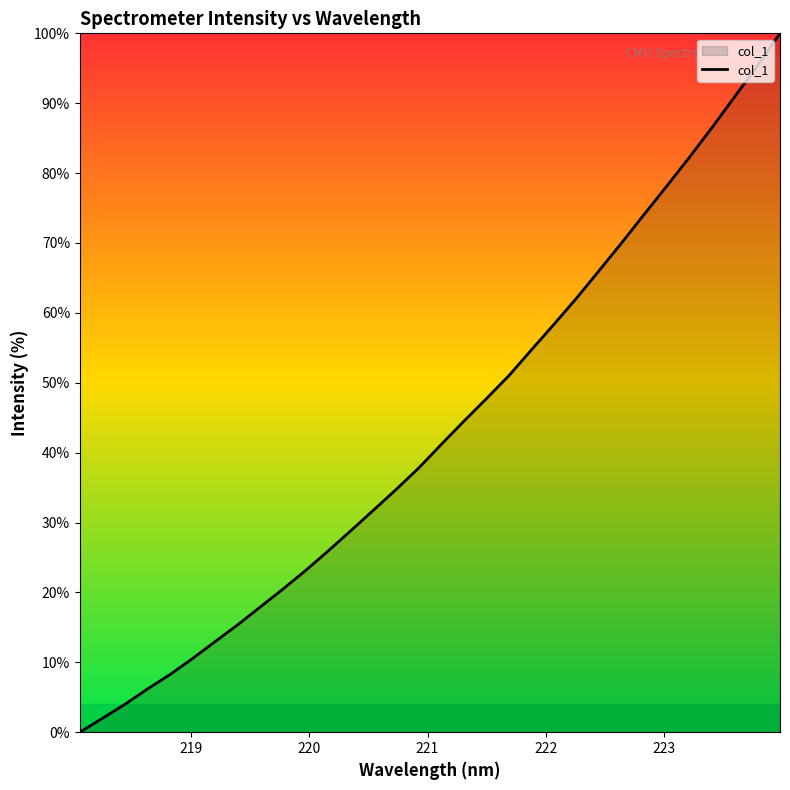

Reading left to right, what are all the values shown in this chart?

0.0	2.0	4.0	6.2	8.3	10.6	13.0	15.4	18.0	20.5	23.2	26.0	28.9	31.8	34.7	37.8	41.2	44.5	47.8	51.1	54.8	58.4	62.2	66.1	70.1	74.2	78.2	82.3	86.6	91.0	95.4	100.0